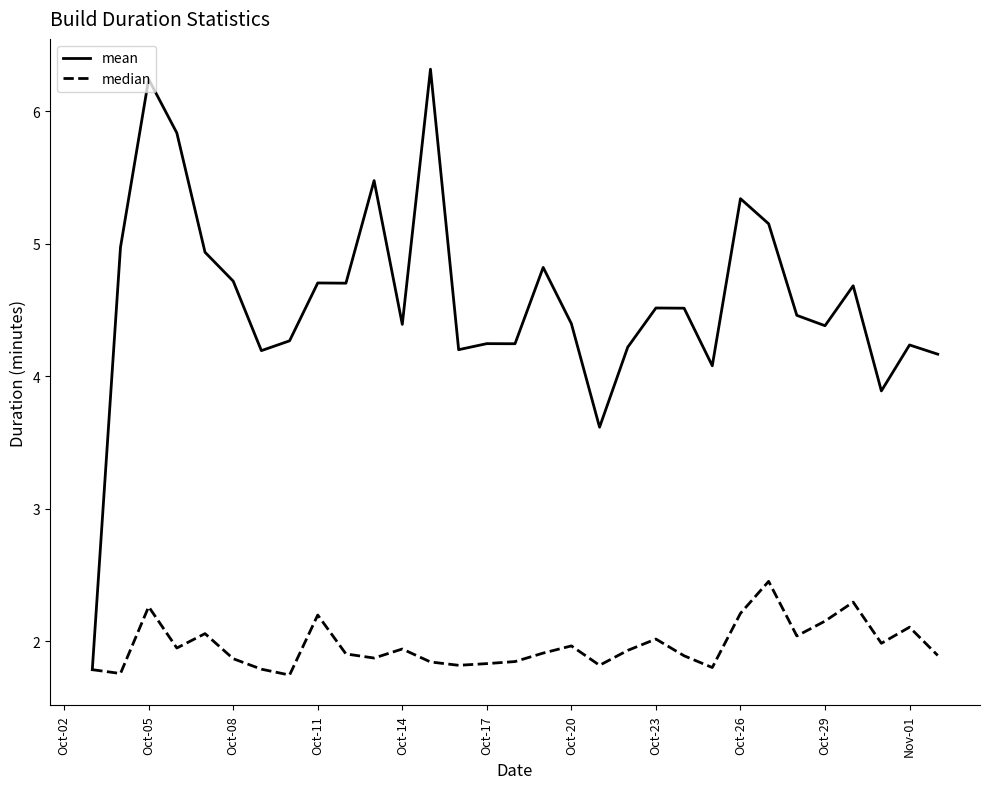

What is the maximum value shown in the chart?

6.3